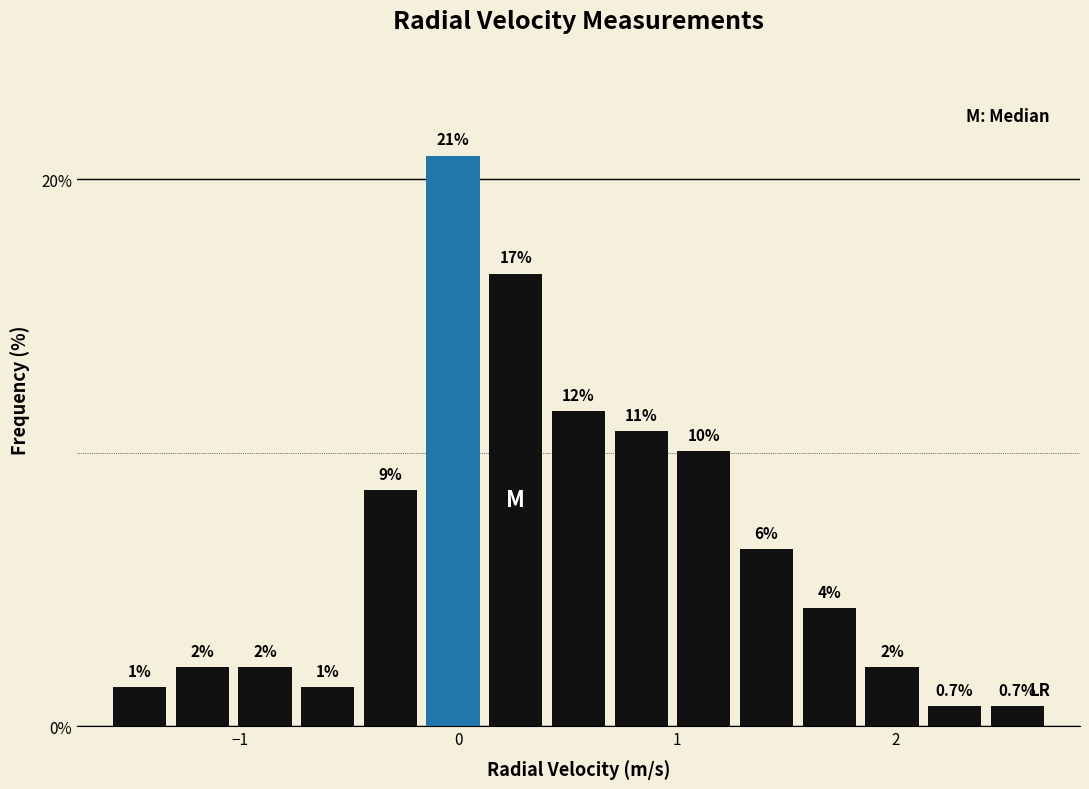

Around what value on the x-axis is the tallest bar? Give the approximate position of its centre, as read against the axis.

0.0